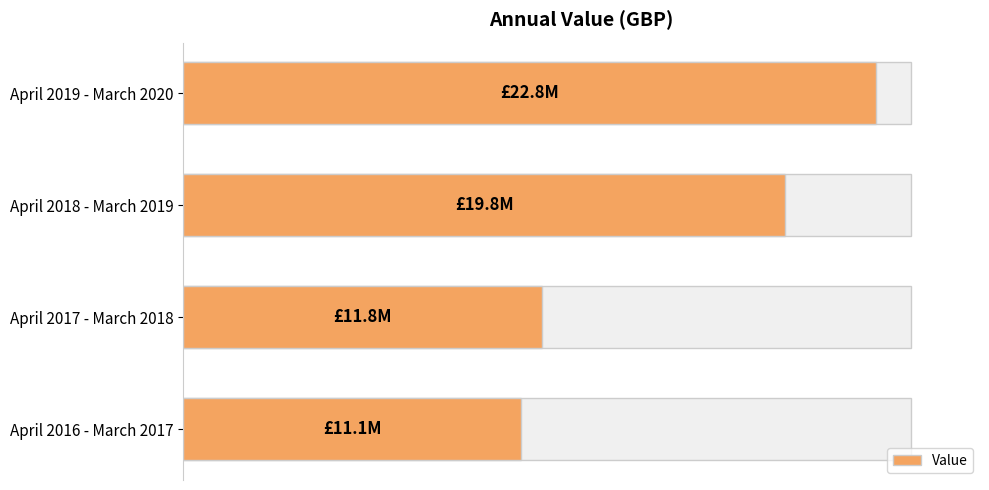

The value at April 2018 - March 2019 is 19800000. True or false?

True